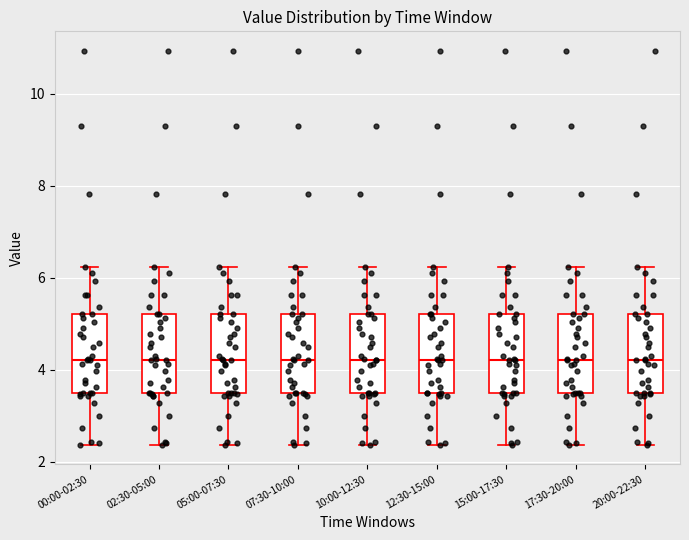

Where does the upper whisker of the box for 17:30-20:00 end on the y-axis? The values are not printed on the chart, so give them approximately, as read against the axis.

6.2